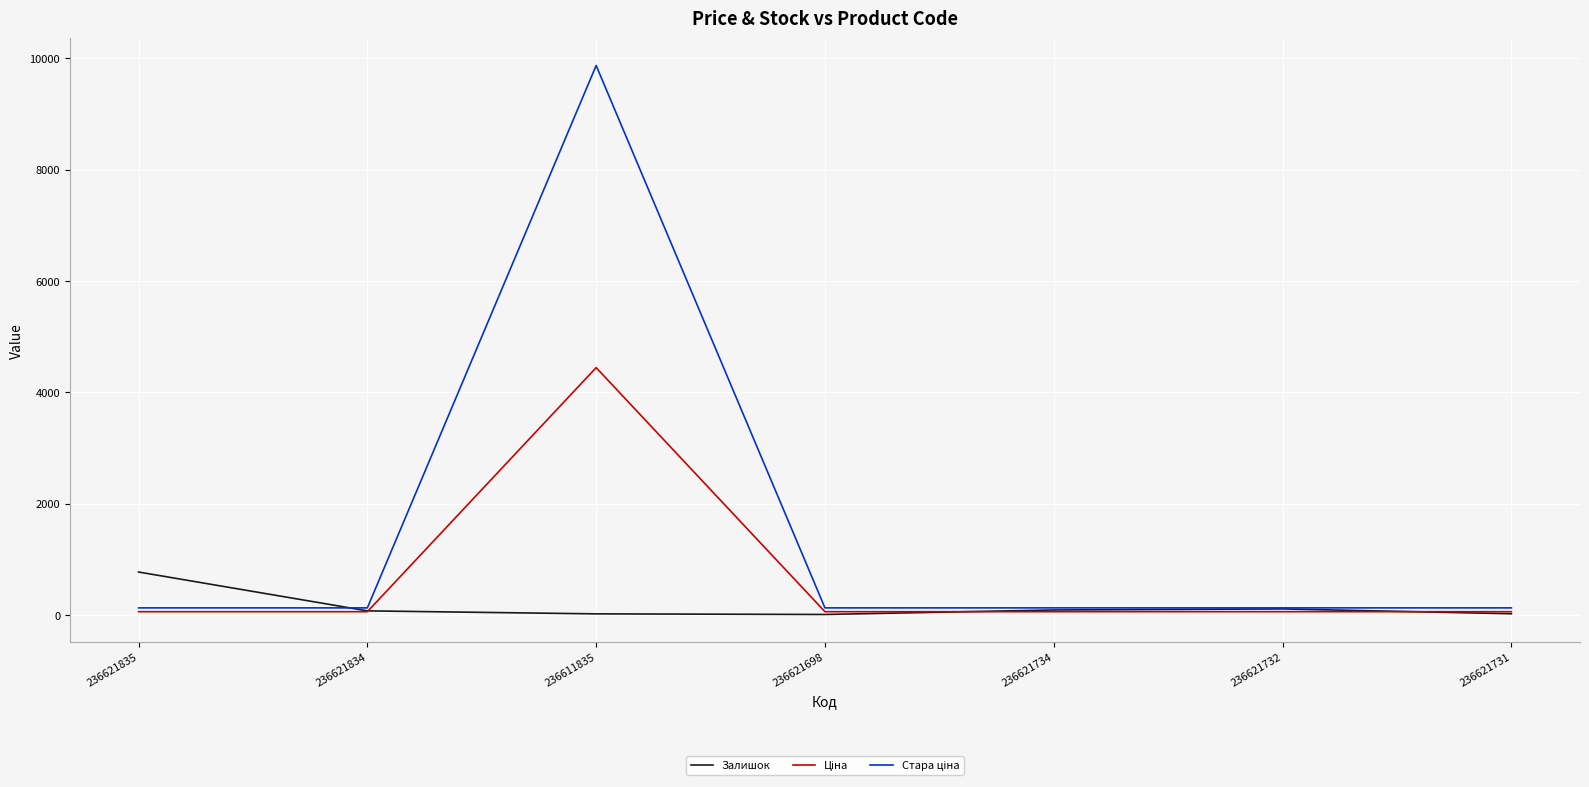

At which category is the sum across all series the highest?

236611835